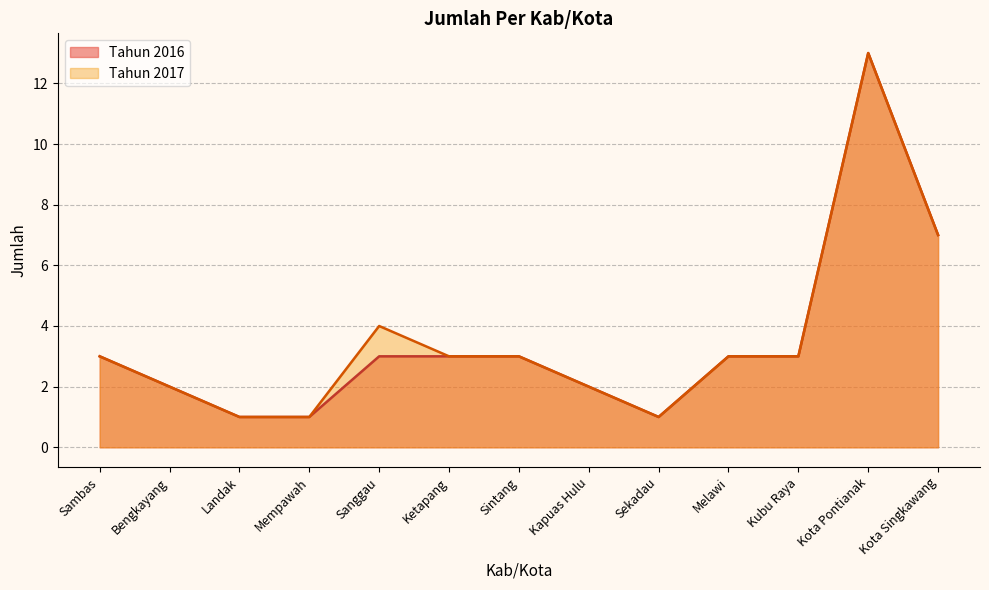

Is it true that Tahun 2017 equals 13 at Kota Pontianak?

True